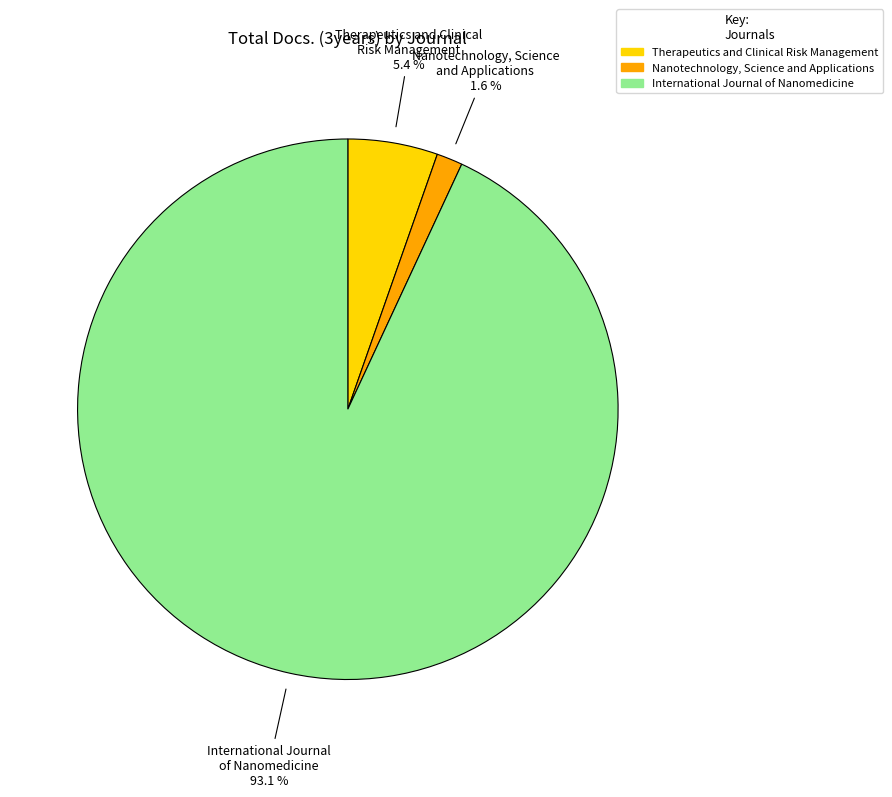

What is the smallest slice in the pie chart?

Nanotechnology, Science and Applications